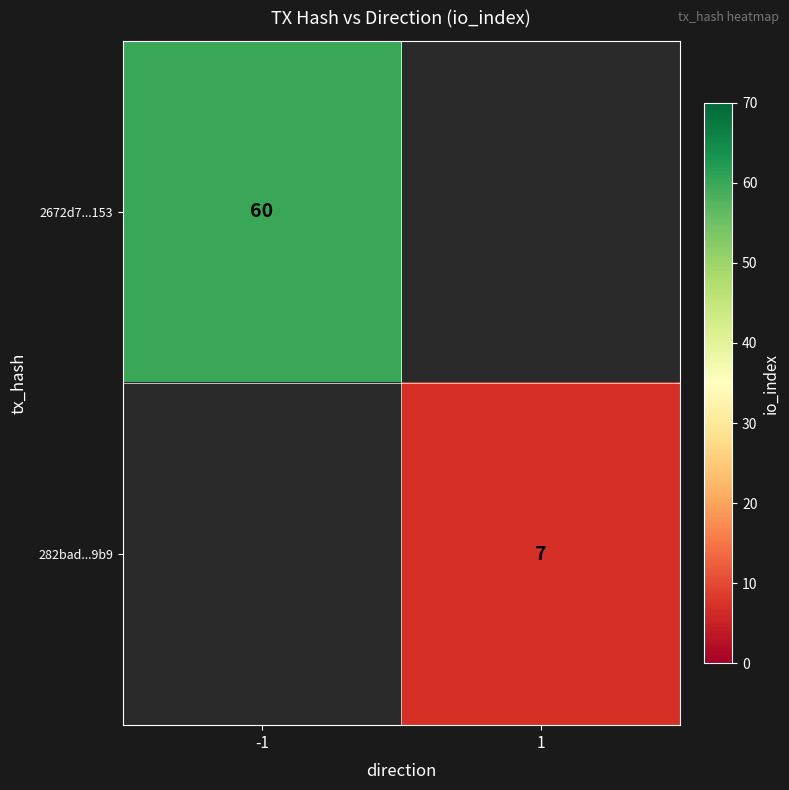

Is the value of 282bad...9b9 at 1 greater than the value of 2672d7...153 at -1?

No